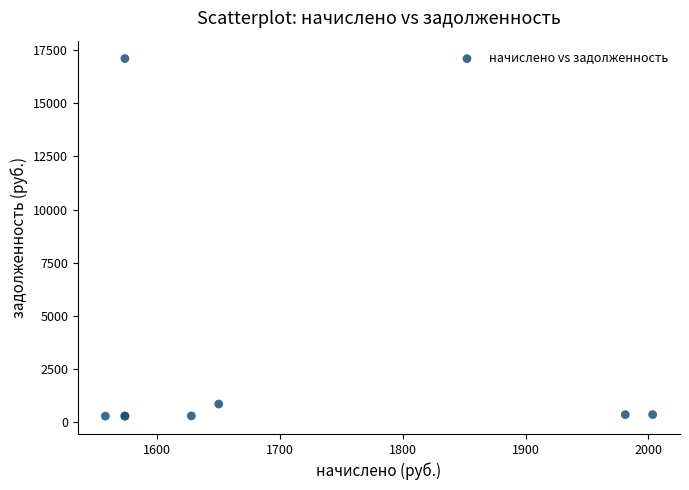

What Y value in the scatter plot is closest to 8688?

829.4